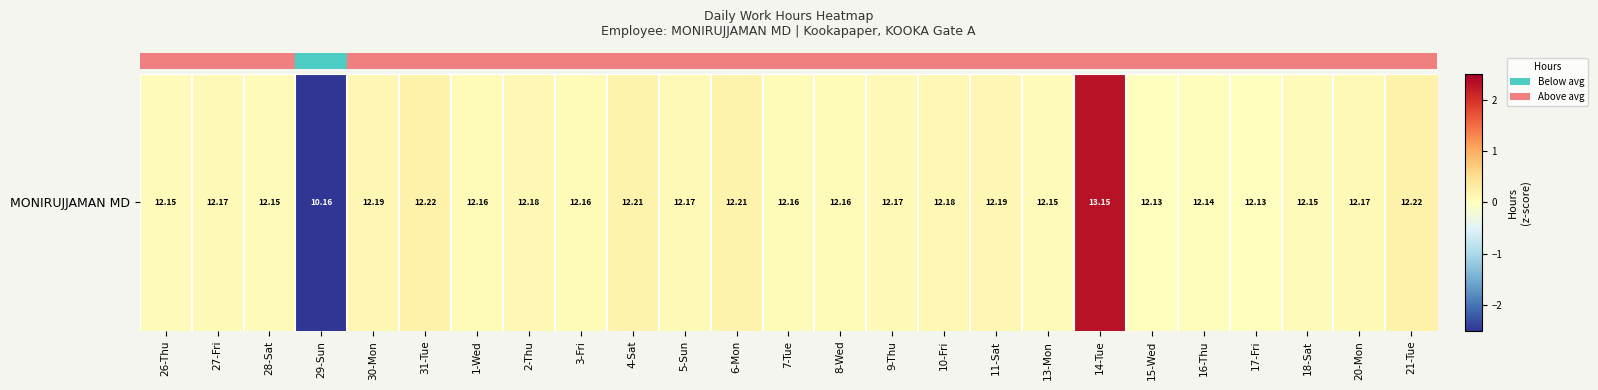

Reading left to right, extract all data points from this chart.

26-Thu=0.0	27-Fri=0.1	28-Sat=0.0	29-Sun=-4.4	30-Mon=0.1	31-Tue=0.2	1-Wed=0.1	2-Thu=0.1	3-Fri=0.1	4-Sat=0.2	5-Sun=0.1	6-Mon=0.2	7-Tue=0.1	8-Wed=0.1	9-Thu=0.1	10-Fri=0.1	11-Sat=0.1	13-Mon=0.0	14-Tue=2.3	15-Wed=0.0	16-Thu=0.0	17-Fri=0.0	18-Sat=0.0	20-Mon=0.1	21-Tue=0.2